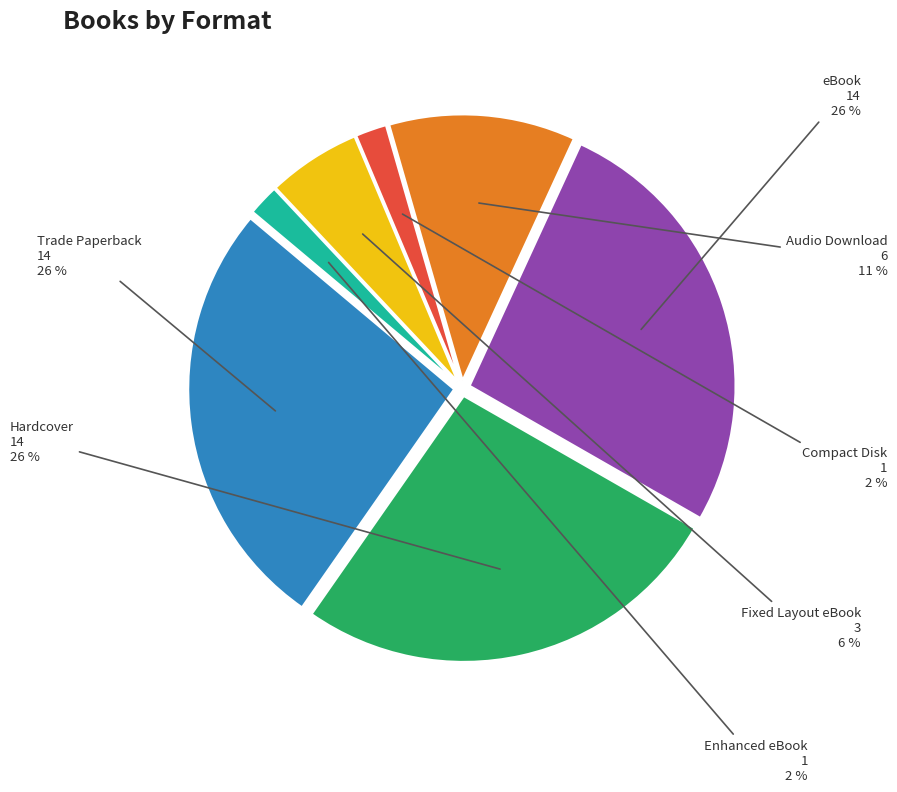

To the nearest percent, what is the combined percentage of Hardcover and eBook?

53%